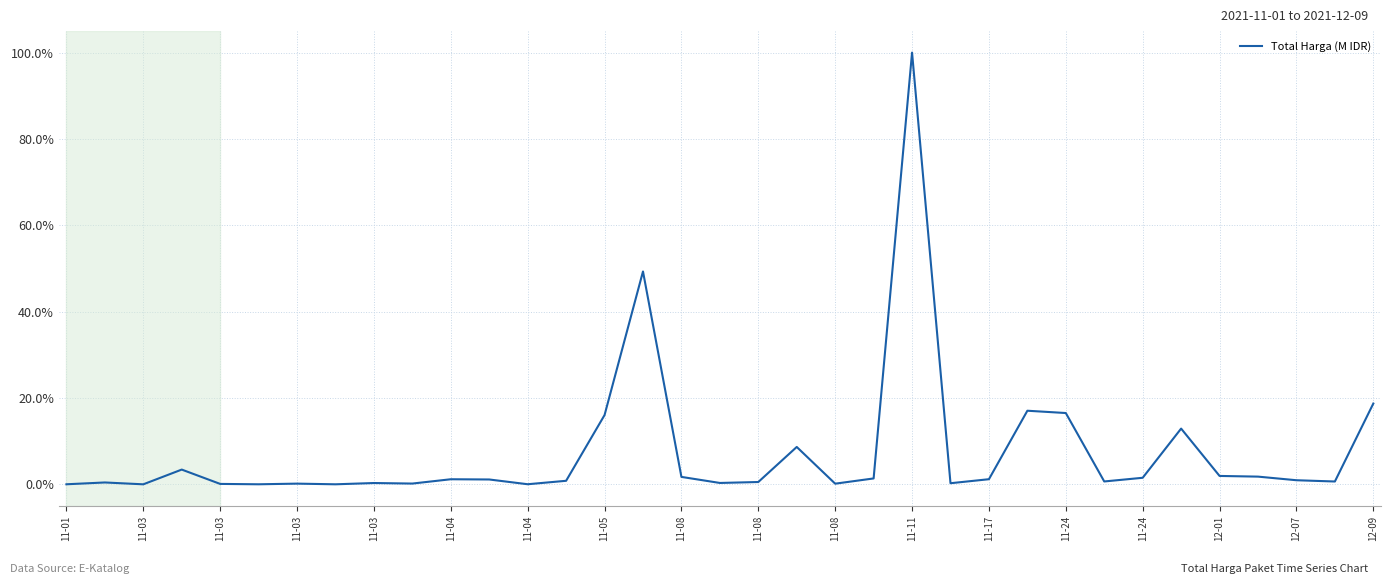

What is the maximum value shown in the chart?

100.0